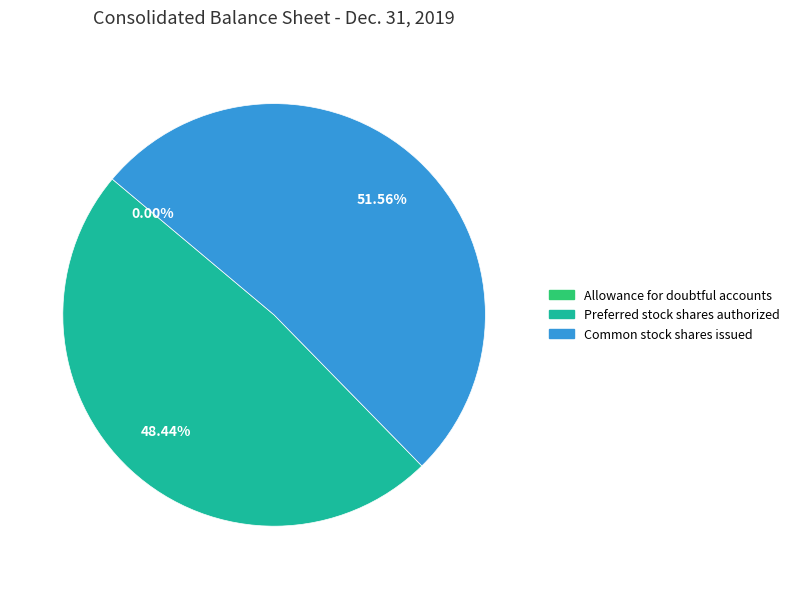

How much of the chart is everything except Preferred stock shares authorized?

51.6%